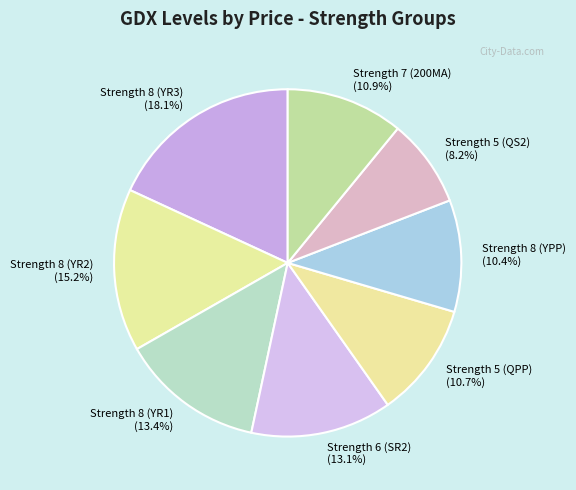

How many slices are in this pie chart?

8